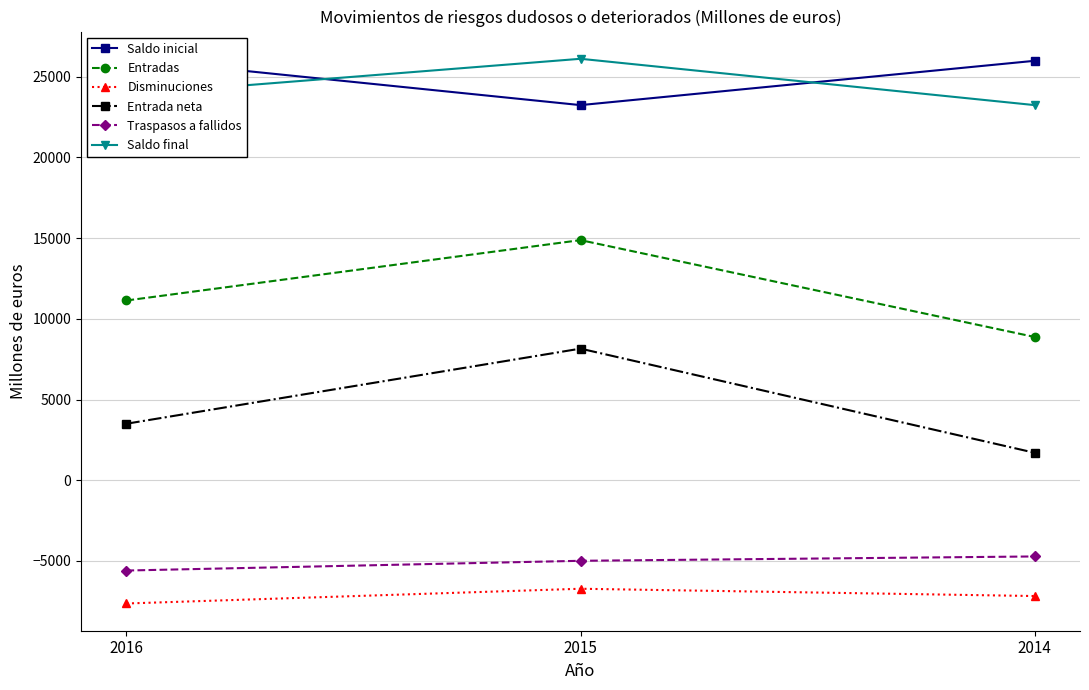

How many series are shown in this chart?

6